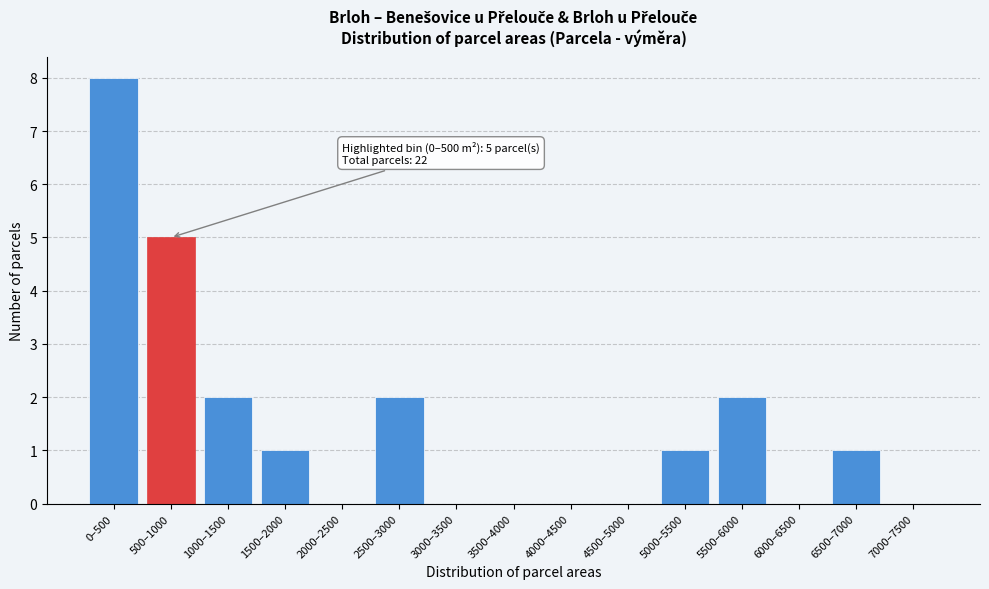

Reading left to right, what are all the values shown in this chart?

0–500=8	500–1000=5	1000–1500=2	1500–2000=1	2000–2500=0	2500–3000=2	3000–3500=0	3500–4000=0	4000–4500=0	4500–5000=0	5000–5500=1	5500–6000=2	6000–6500=0	6500–7000=1	7000–7500=0